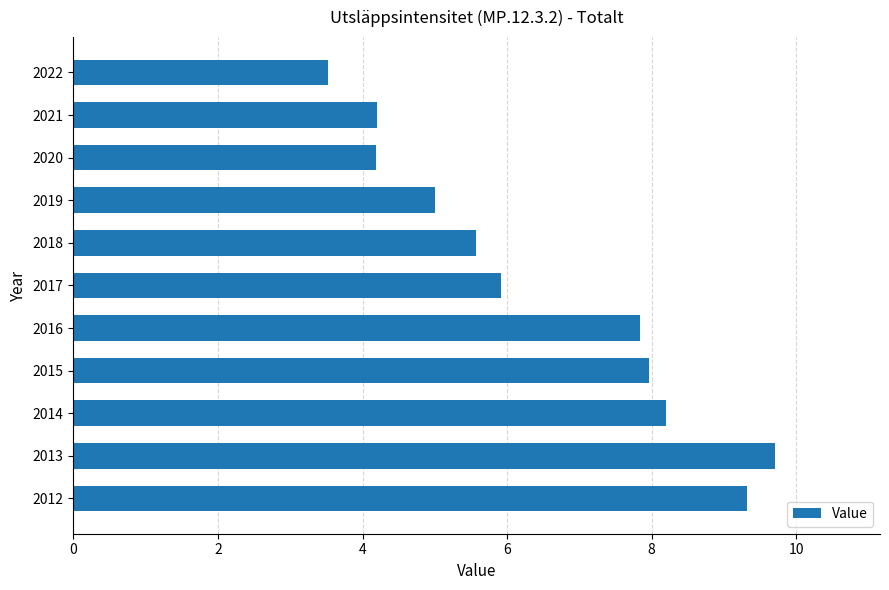

What is the sum of all values?

71.4